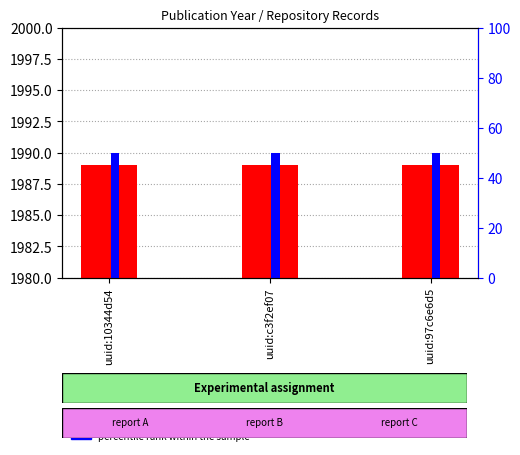

Which series has the largest total across all categories?

publication year